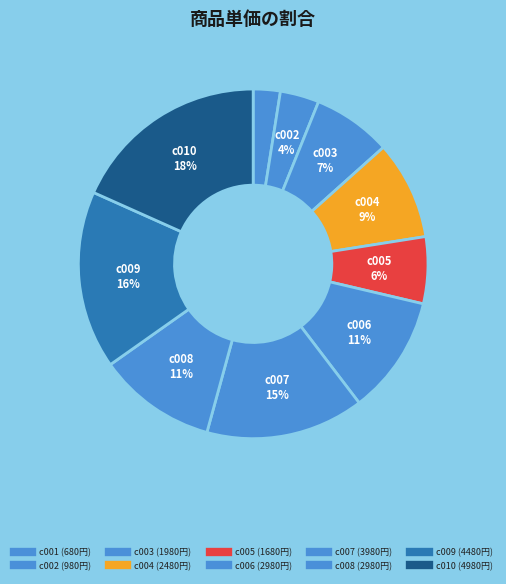

What percentage is the c004 slice, to the nearest percent?

9%